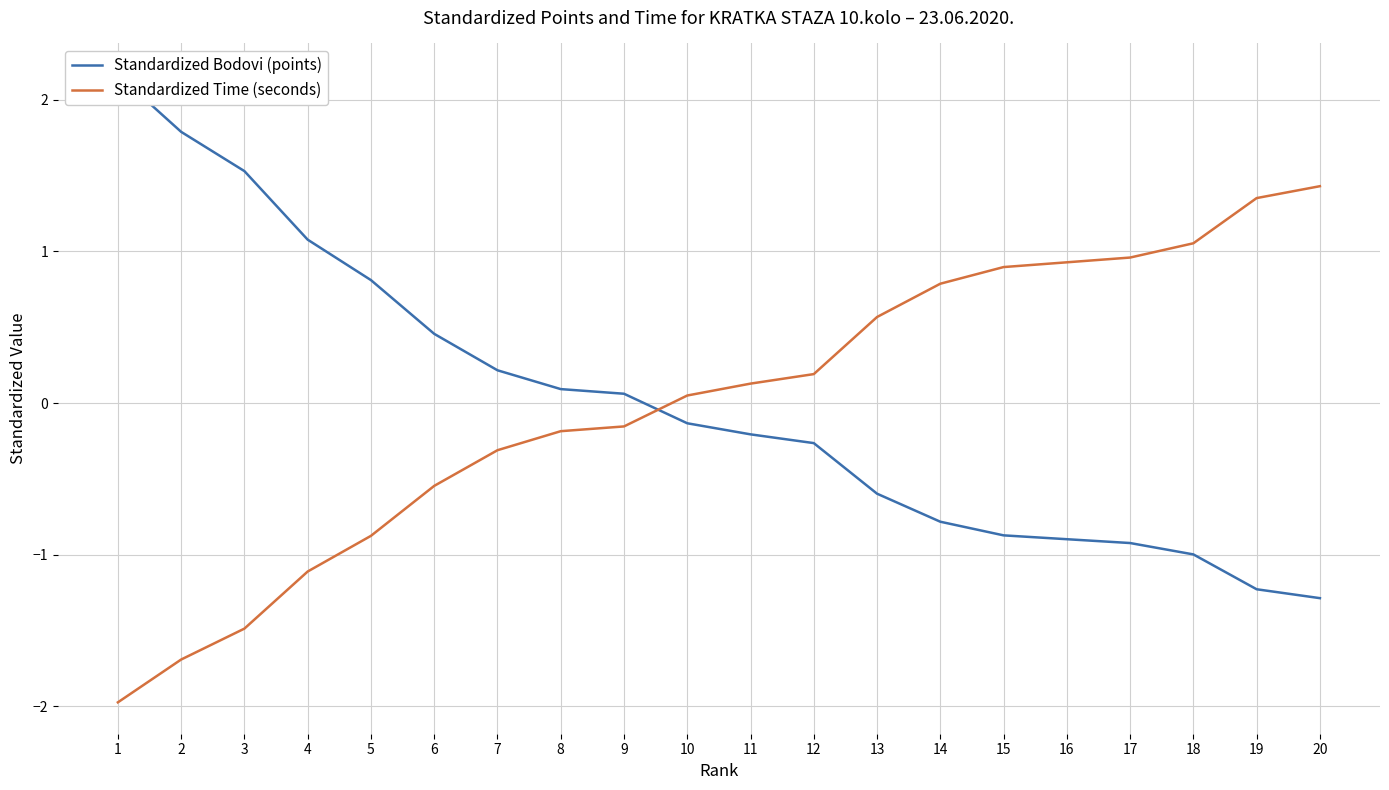

Reading left to right, extract all data points from this chart.

Standardized Bodovi (points): 2.2	1.8	1.5	1.1	0.8	0.5	0.2	0.1	0.1	-0.1	-0.2	-0.3	-0.6	-0.8	-0.9	-0.9	-0.9	-1.0	-1.2	-1.3
Standardized Time (seconds): -2.0	-1.7	-1.5	-1.1	-0.9	-0.5	-0.3	-0.2	-0.2	0.0	0.1	0.2	0.6	0.8	0.9	0.9	1.0	1.1	1.4	1.4